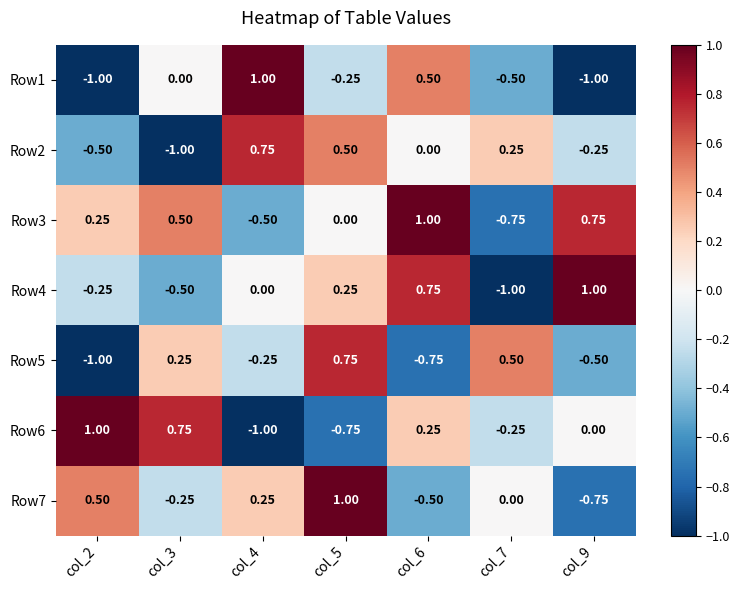

How many distinct data groups are displayed?

7